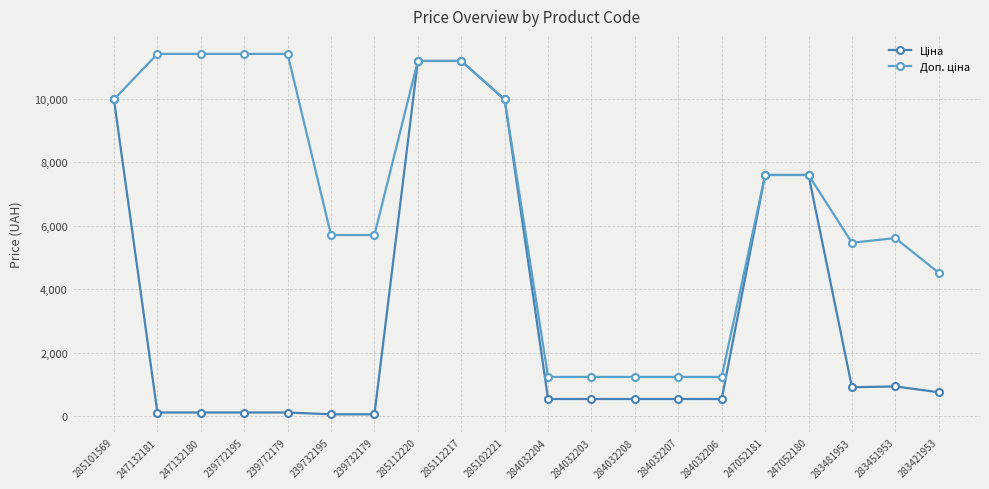

What is the total value across all series at 285101569?

19950.0